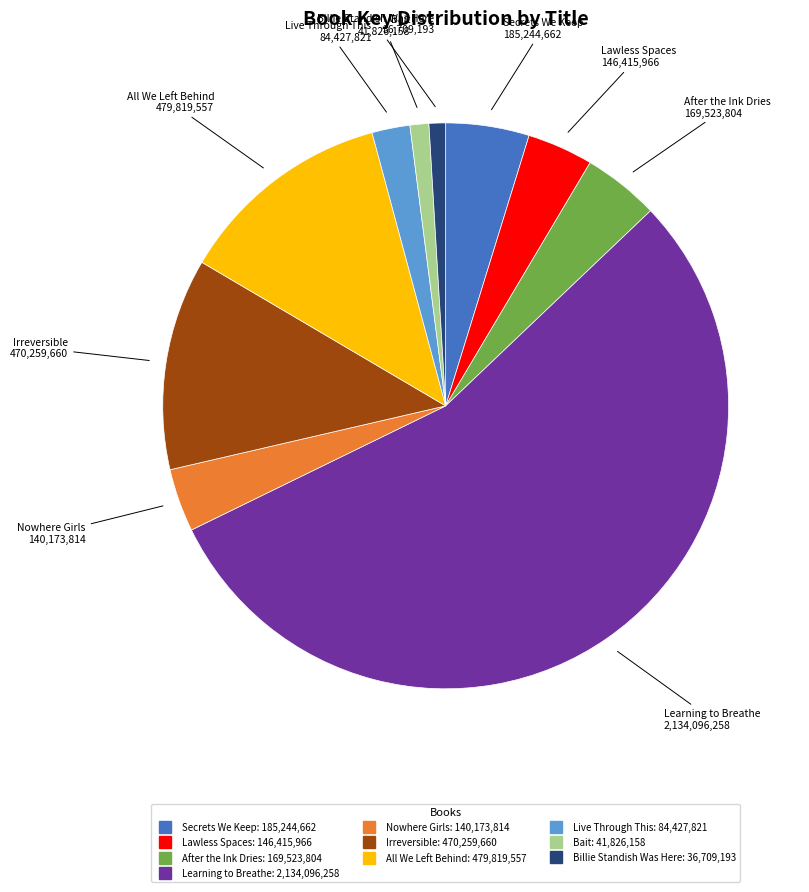

How many slices are in this pie chart?

10